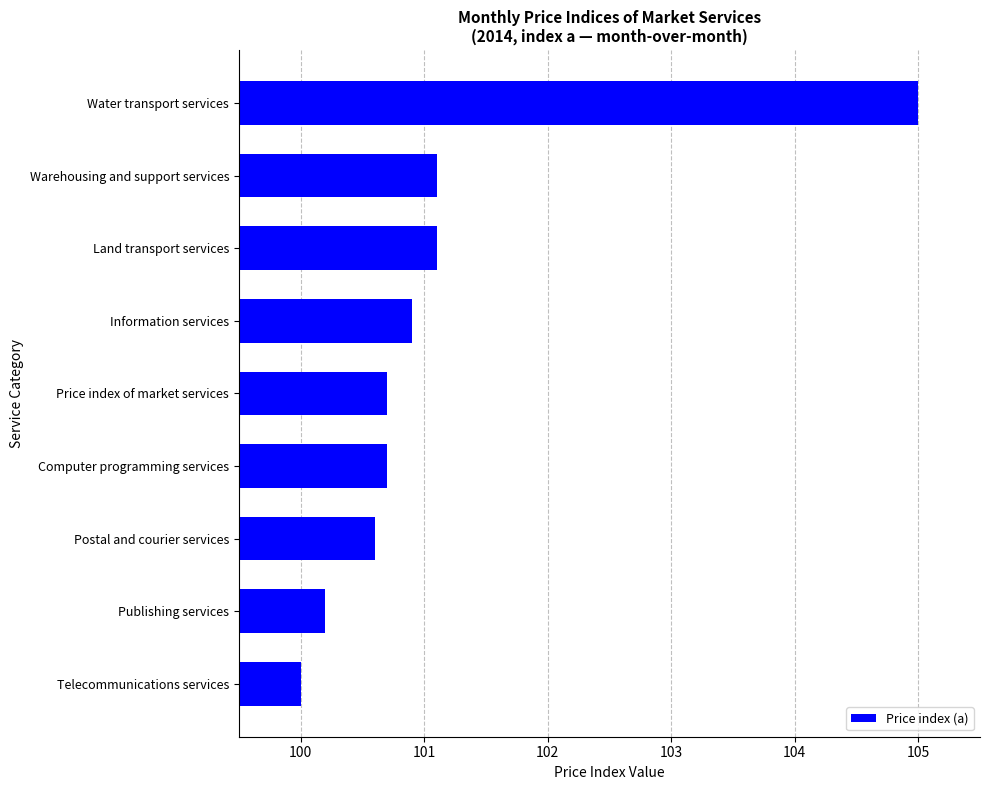

What is the change in value from Water transport services to Computer programming services?

-4.3